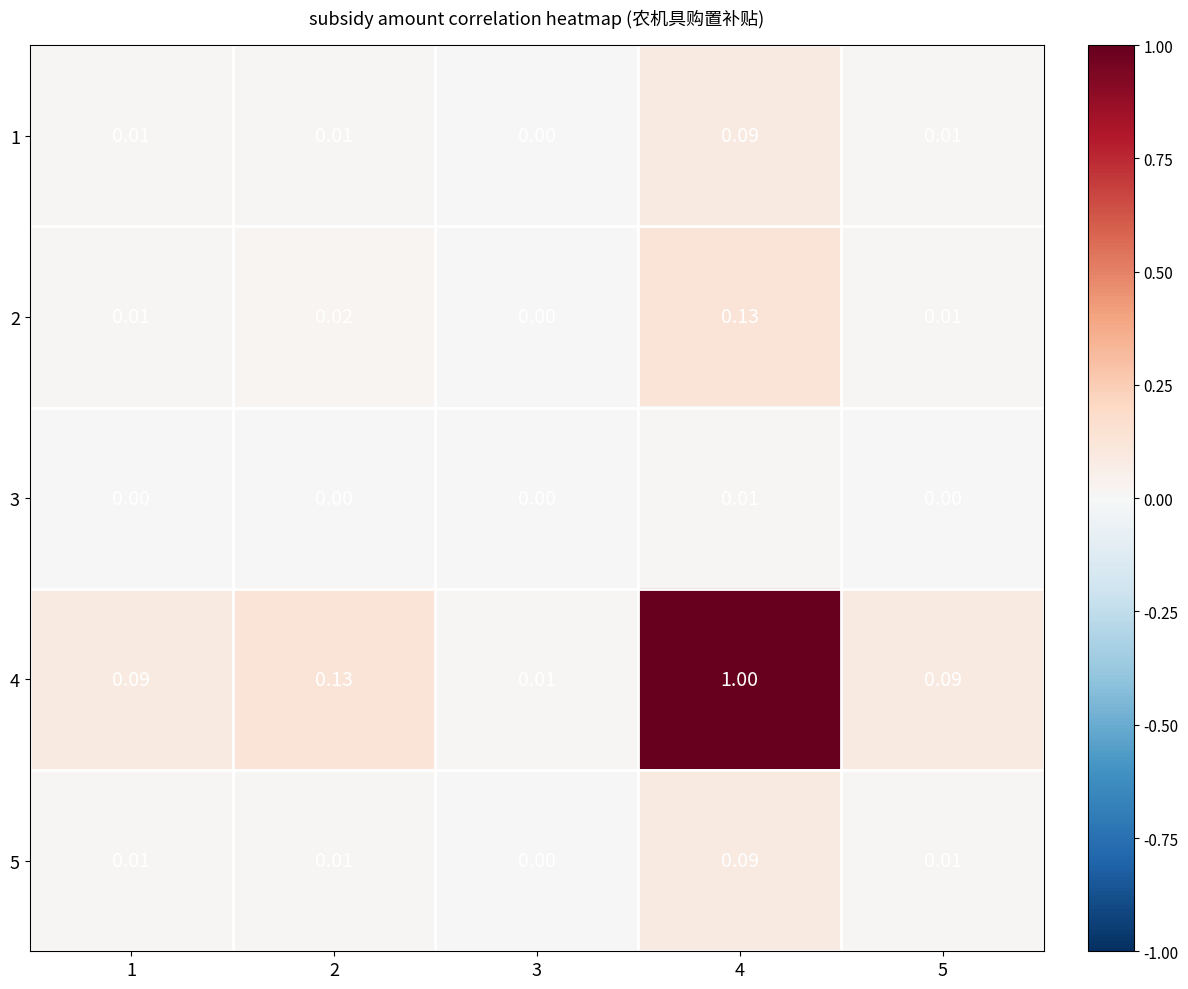

How many categories are shown in the chart?

5